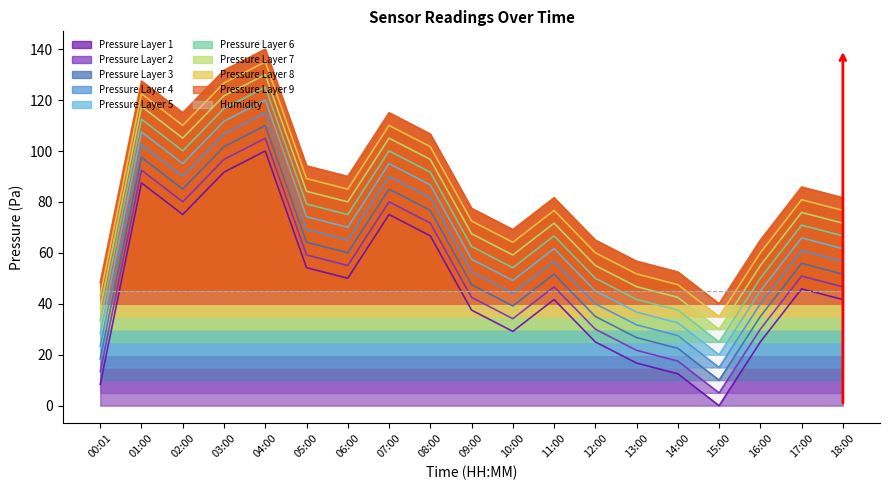

Reading left to right, what are all the values shown in this chart?

00:01=8.4	01:00=87.5	02:00=75.1	03:00=91.7	04:00=100.0	05:00=54.2	06:00=50.0	07:00=75.1	08:00=66.7	09:00=37.5	10:00=29.2	11:00=41.7	12:00=25.0	13:00=16.7	14:00=12.5	15:00=0.0	16:00=25.0	17:00=45.9	18:00=41.7